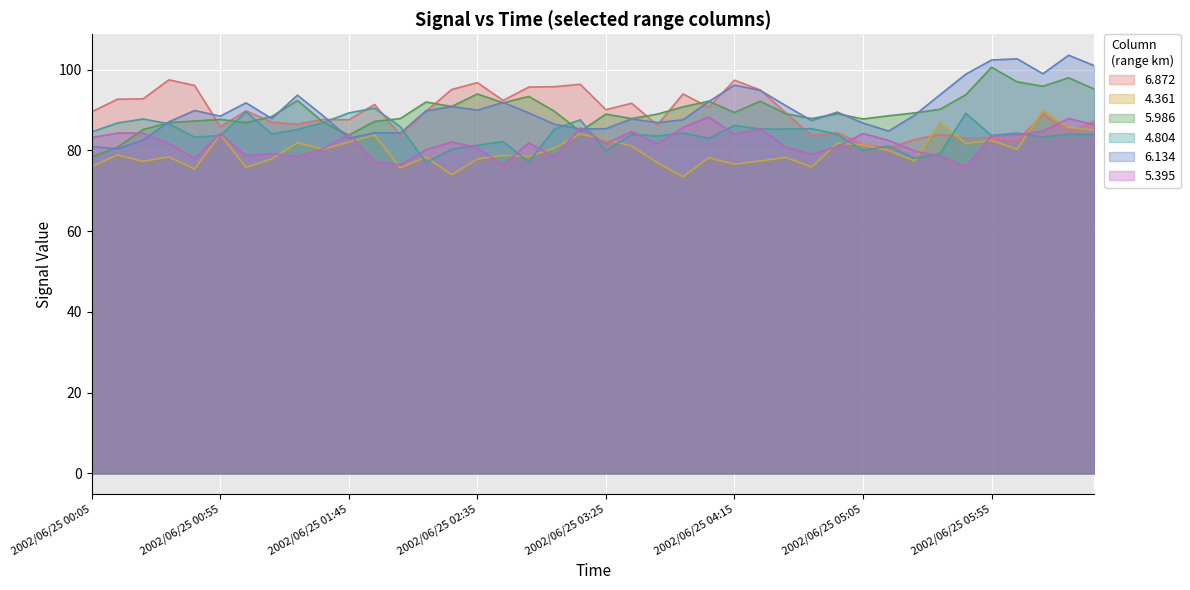

Which category has the lowest value in the 6.872 series?

2002/06/25 05:15